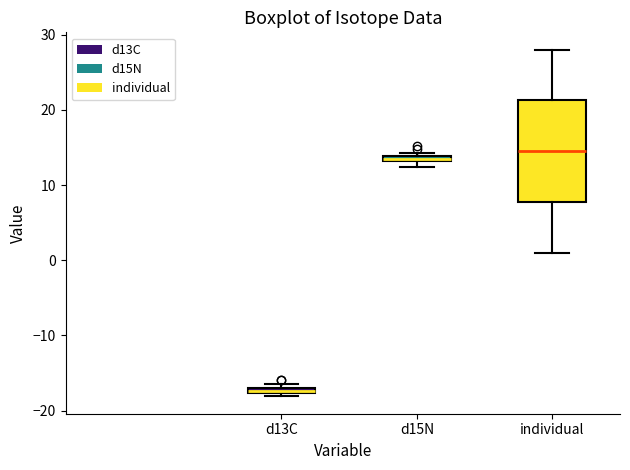

Where is the upper edge of the box for individual on the y-axis? The values are not printed on the chart, so give them approximately, as read against the axis.

21